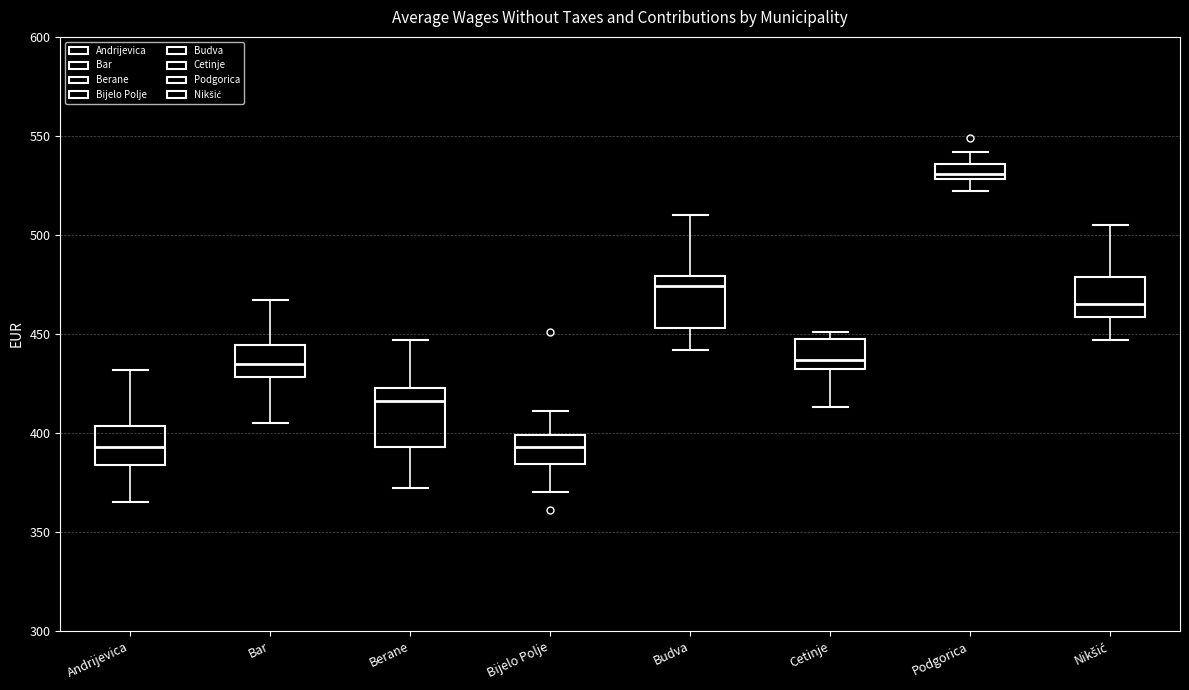

Where does the upper whisker of the box for Podgorica end on the y-axis? The values are not printed on the chart, so give them approximately, as read against the axis.

540